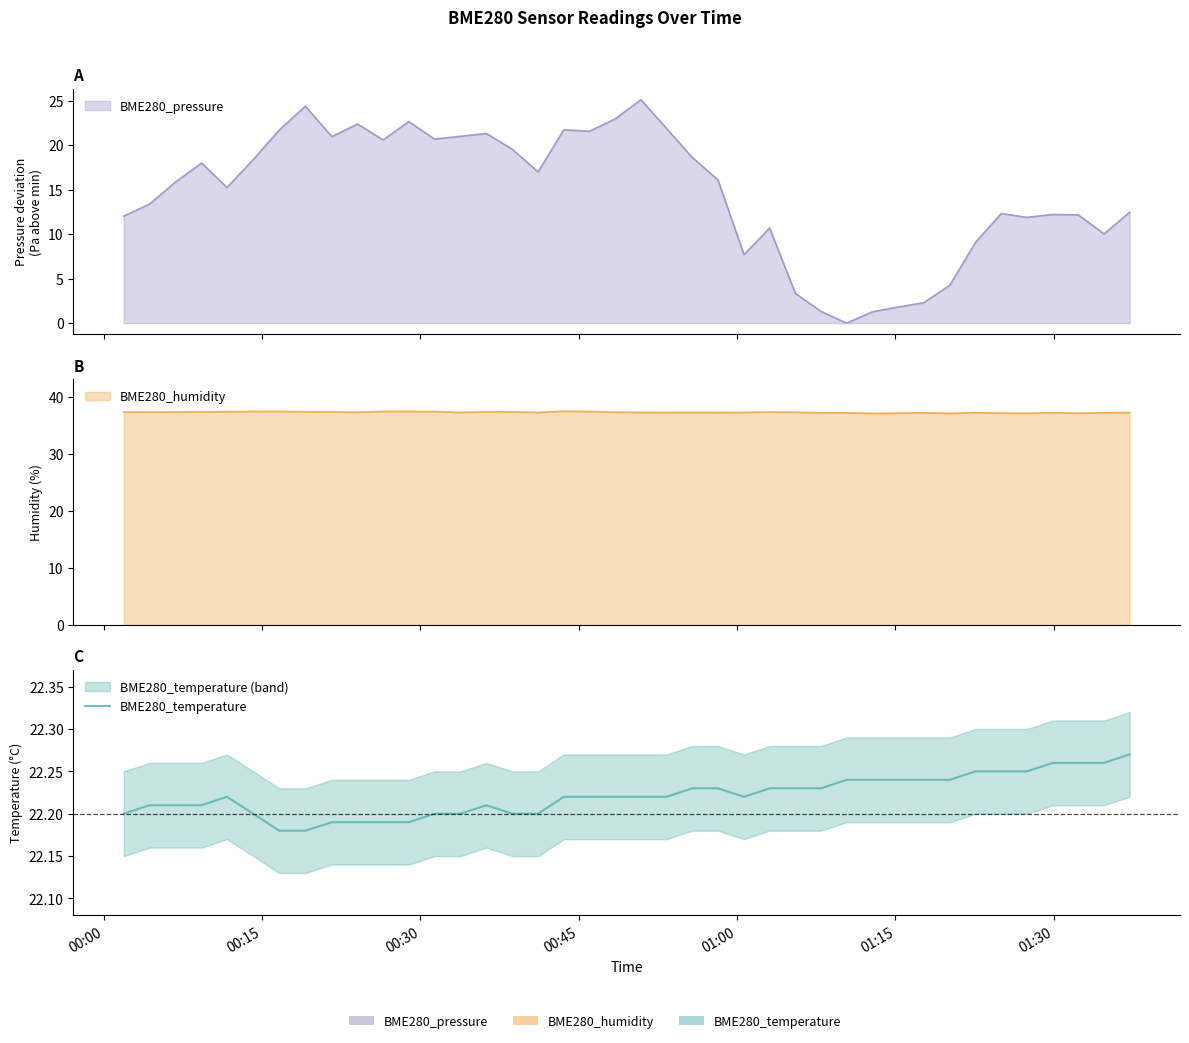

True or false: the data has more than 1 interior local peaks.

True